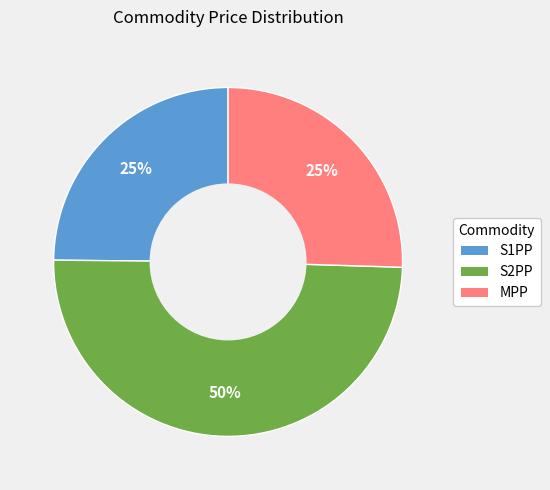

To the nearest percent, what is the difference between the largest and smallest slice percentages?

25%